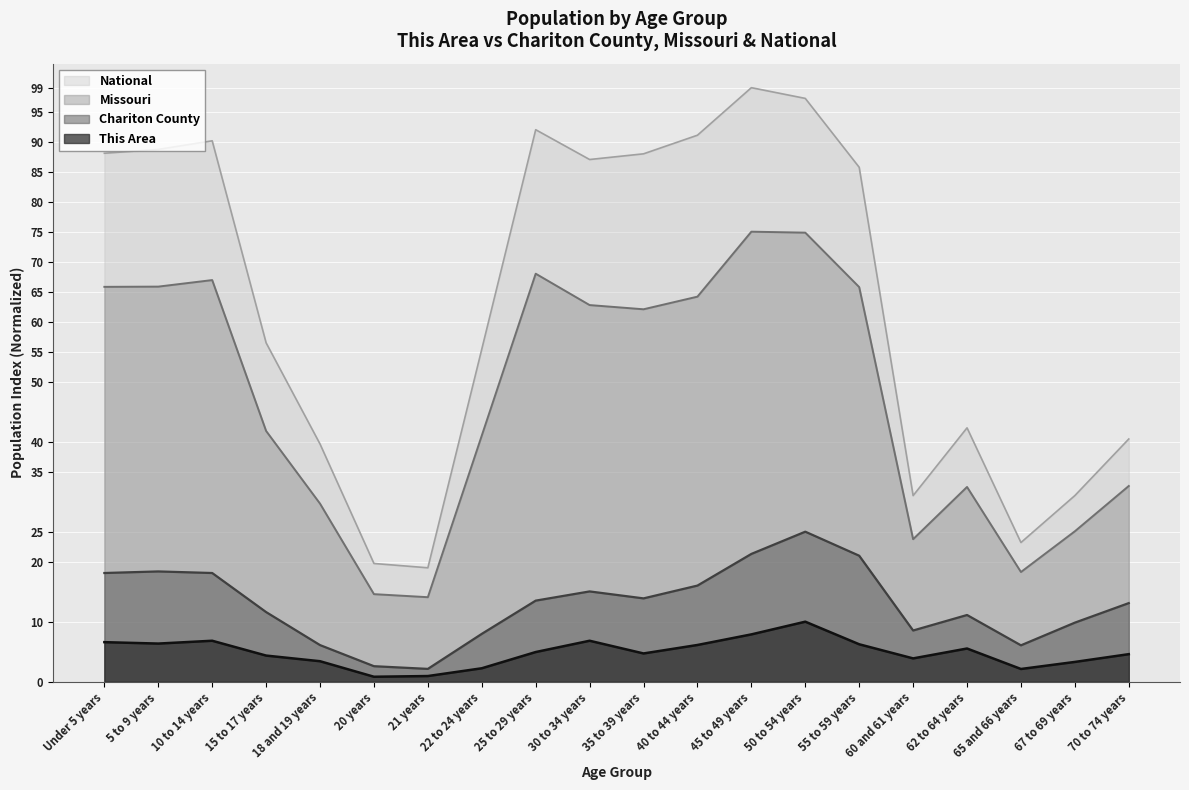

Between 10 to 14 years and 50 to 54 years, which is larger?

50 to 54 years